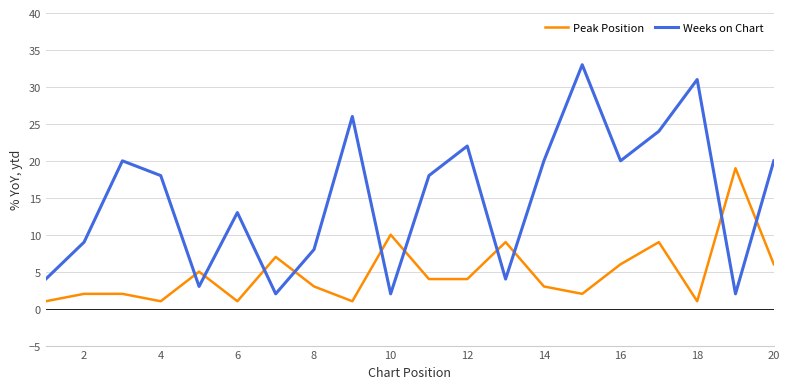

Which series has the largest total across all categories?

Weeks on Chart